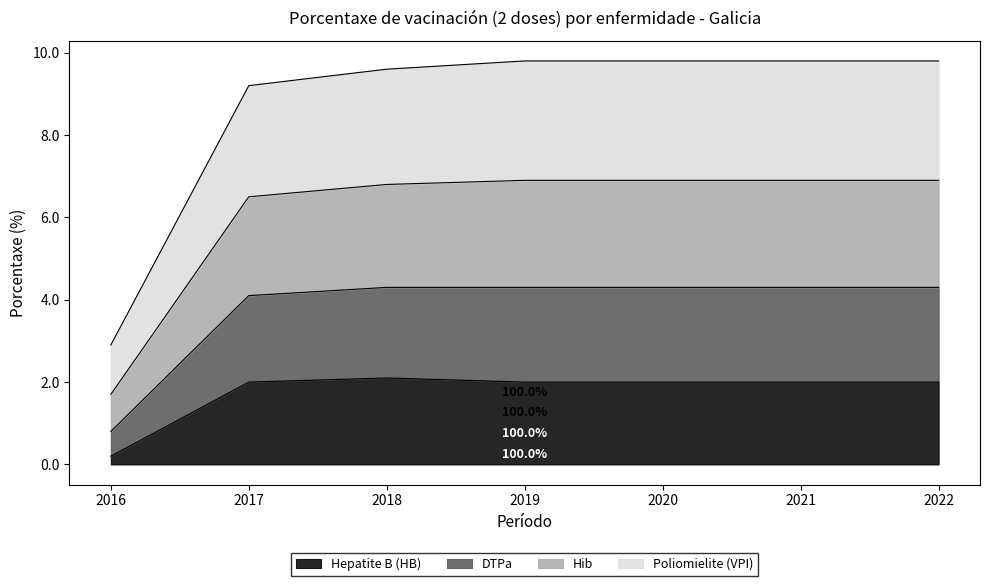

Does the chart have visible grid lines?

No